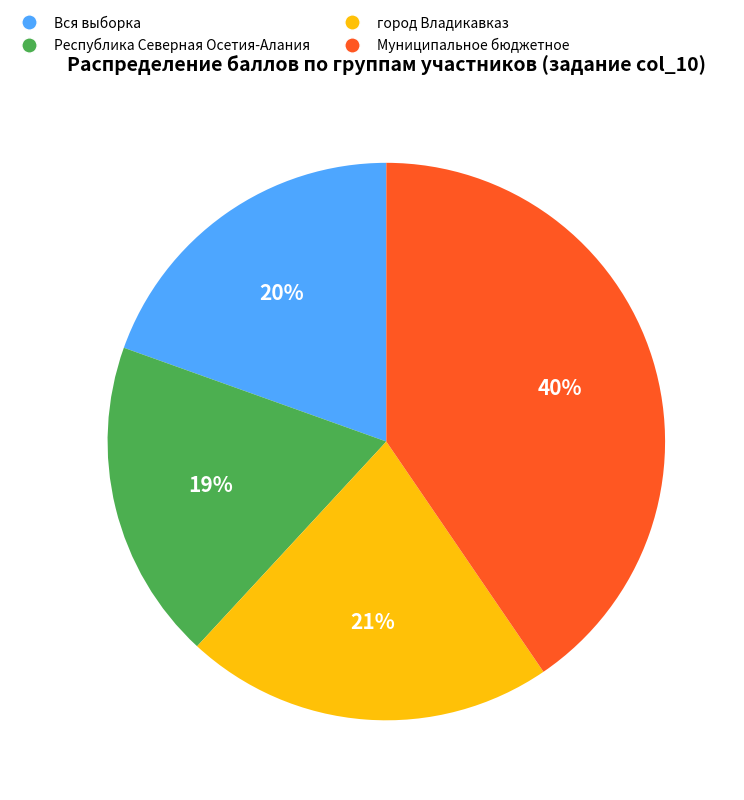

How many slices are in this pie chart?

4